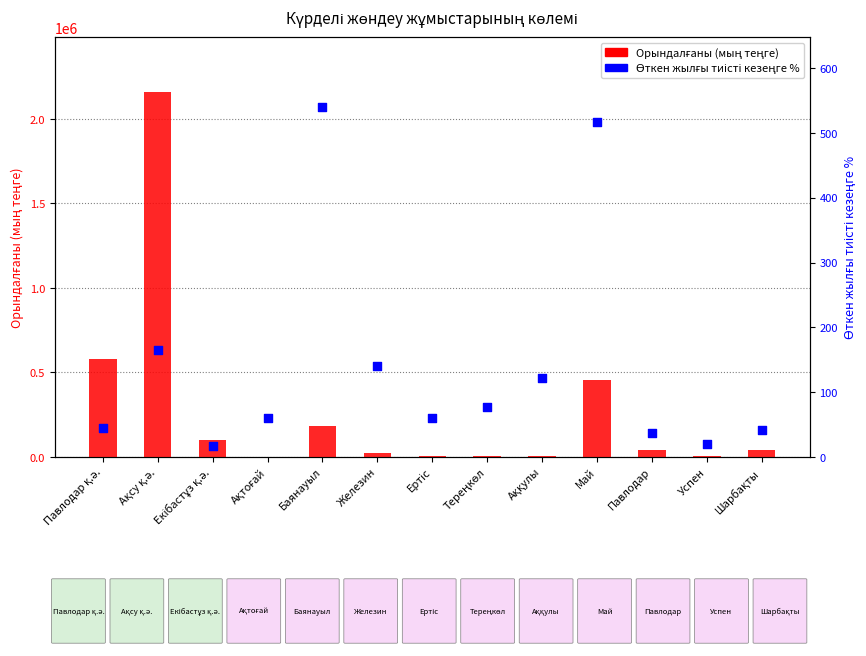

What is the total value across all series at Успен?

5734.6